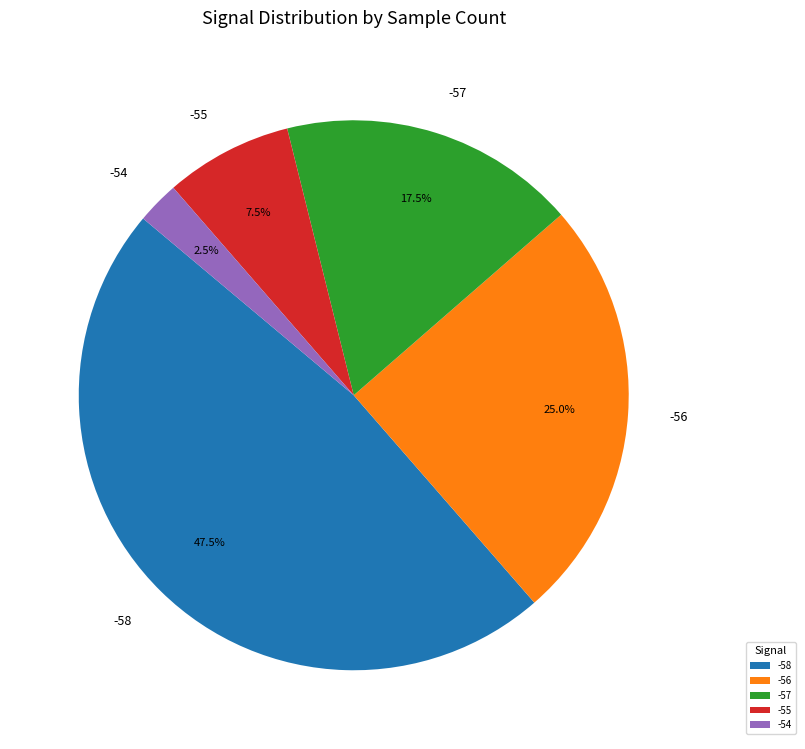

Between -56 and -54, which is larger?

-56